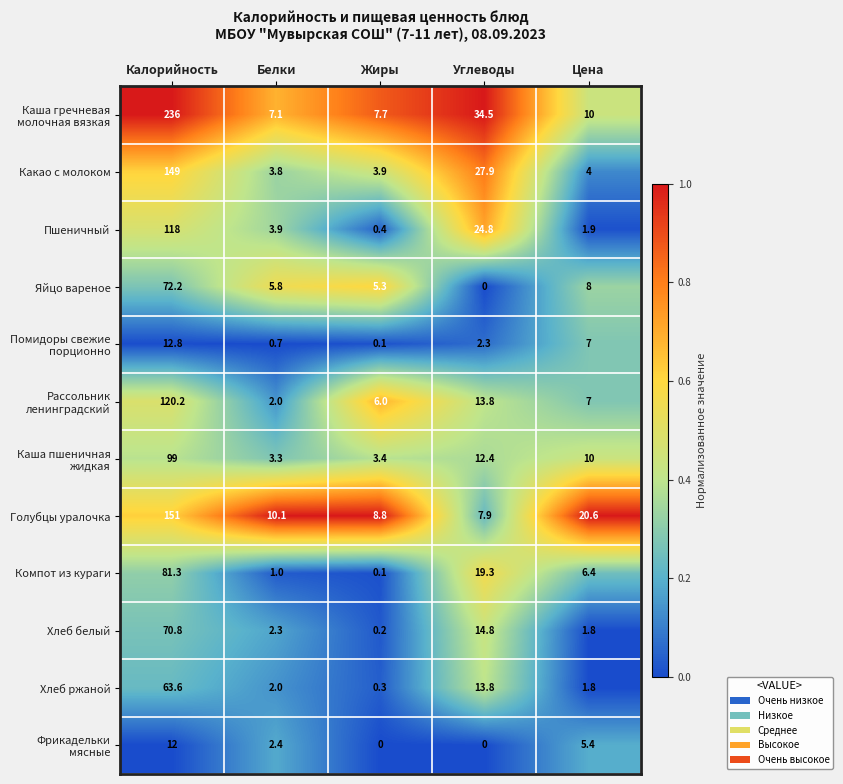

What is the difference between the second highest and second lowest values in the Хлеб белый series?

13.0